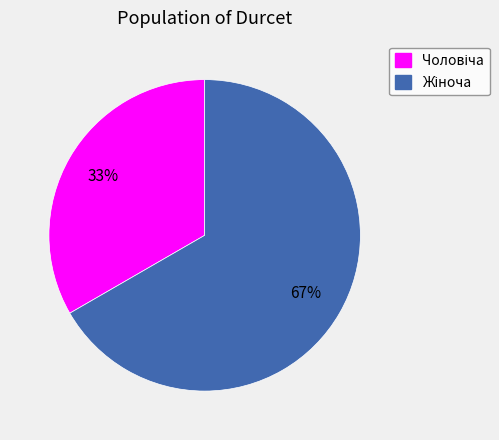

To the nearest percent, what is the average slice percentage?

50%